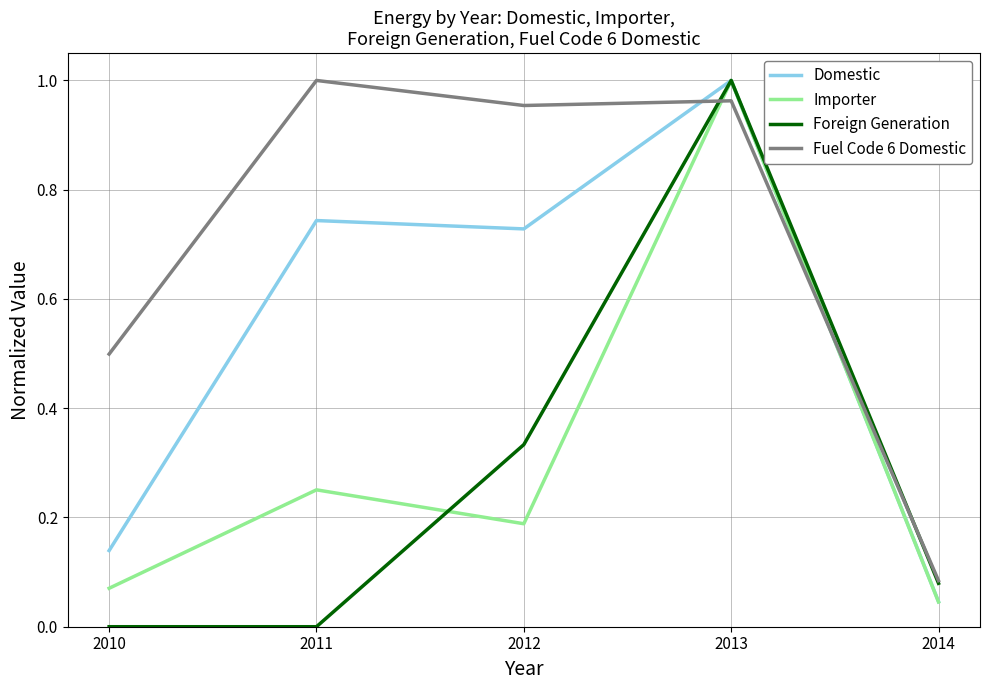

Between 2012 and 2014, which series saw the biggest shift?

Fuel Code 6 Domestic